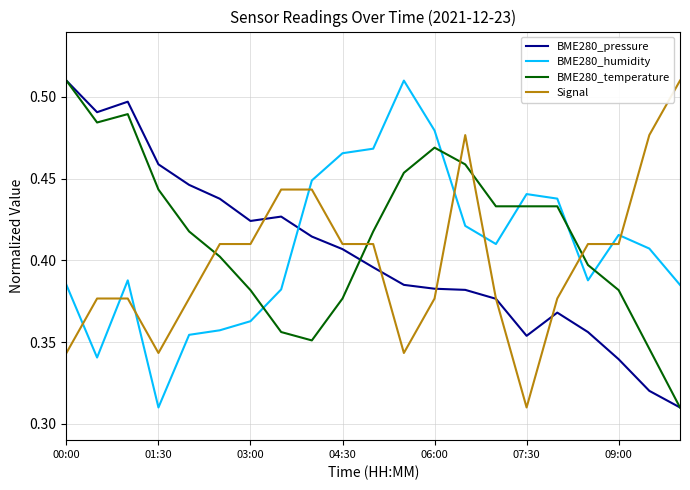

Rank the series by their average value, from highest to lowest.

BME280_temperature, BME280_humidity, BME280_pressure, Signal